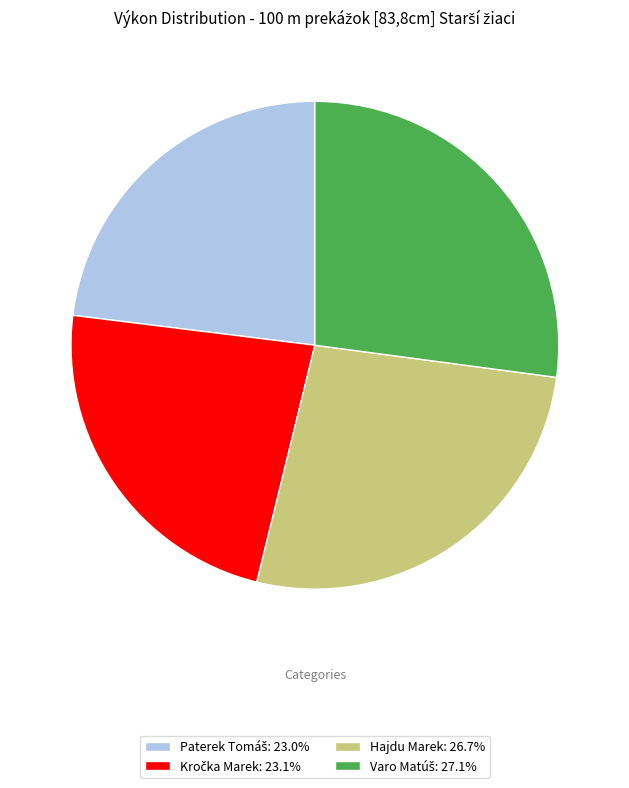

Is there a majority slice in this chart?

No